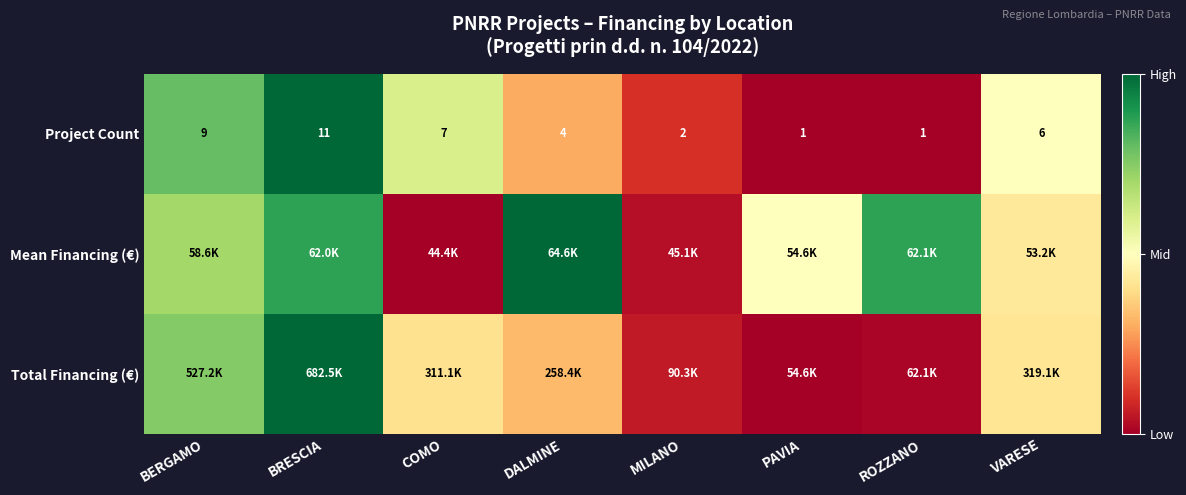

At which label does Project Count first exceed 6?

BERGAMO